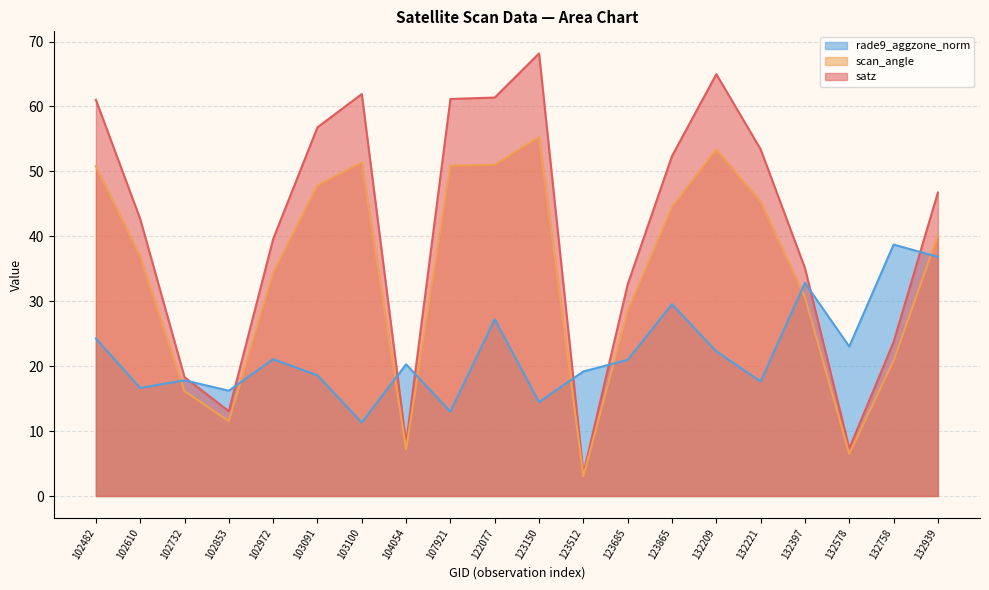

Where do rade9_aggzone_norm and scan_angle first cross each other?

102610 and 102732